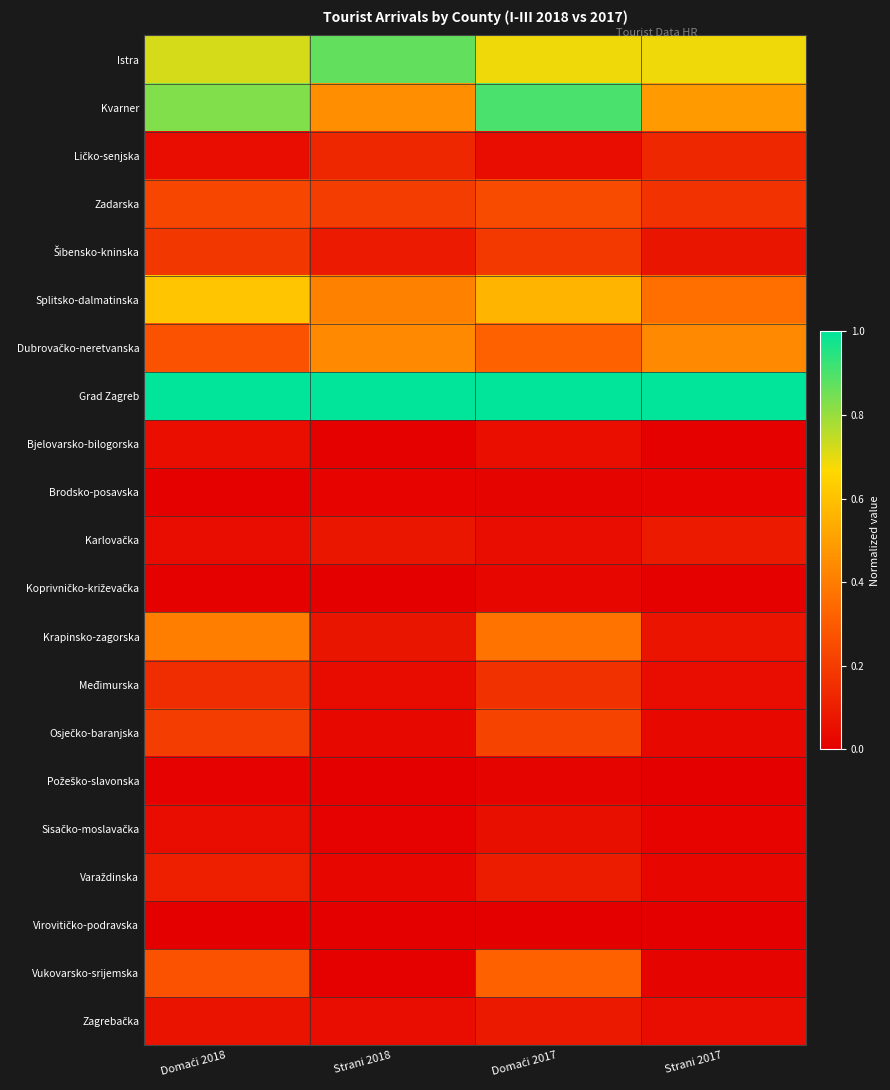

Which series has the widest spread of values?

Kvarner